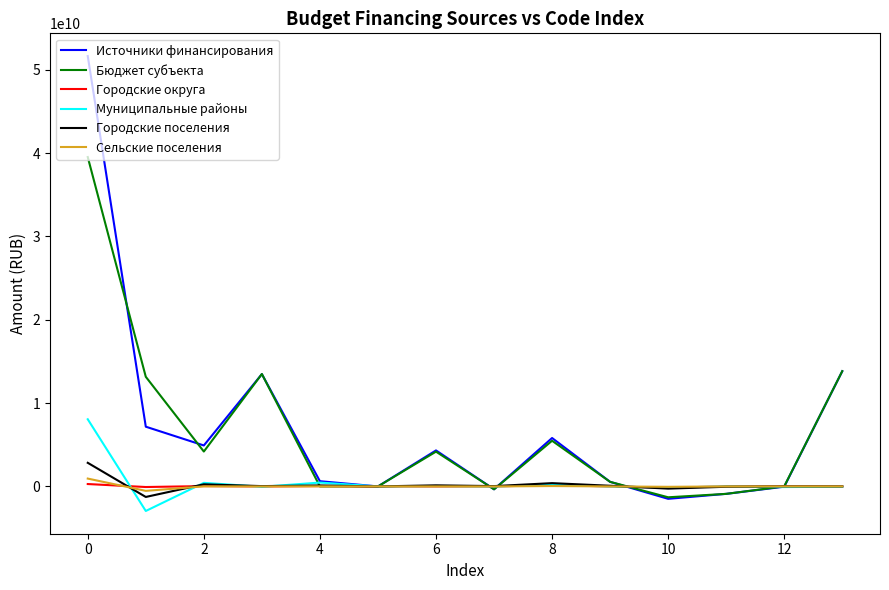

Which series has the widest spread of values?

Источники финансирования